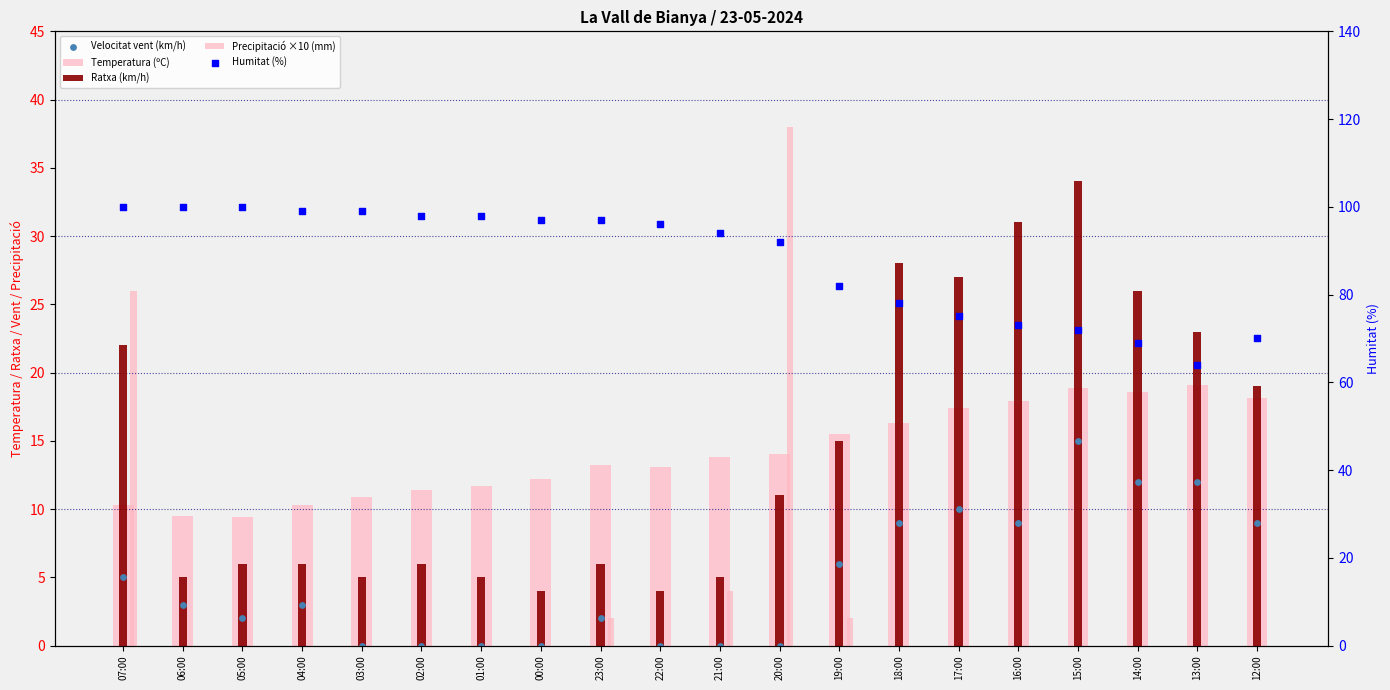

Which series has the largest total across all categories?

Humitat (%)